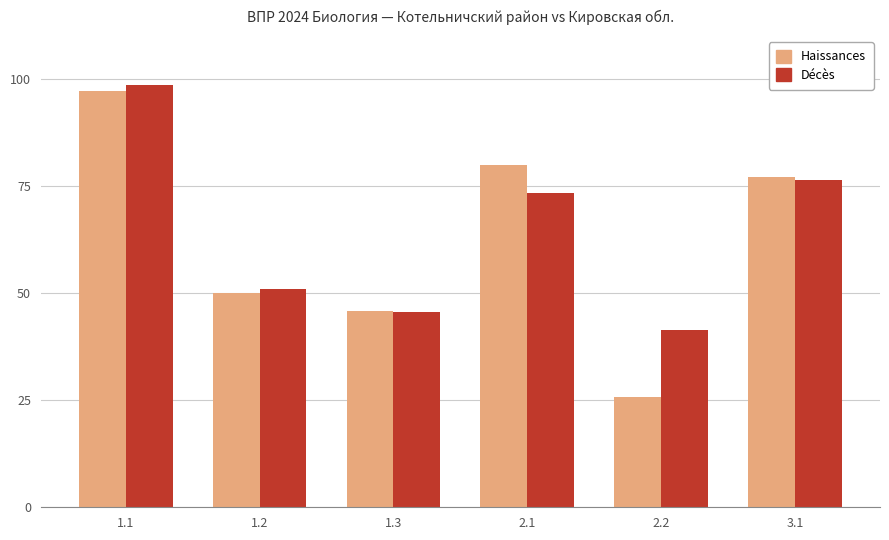

At which label is Наissances closest to 61?

1.2